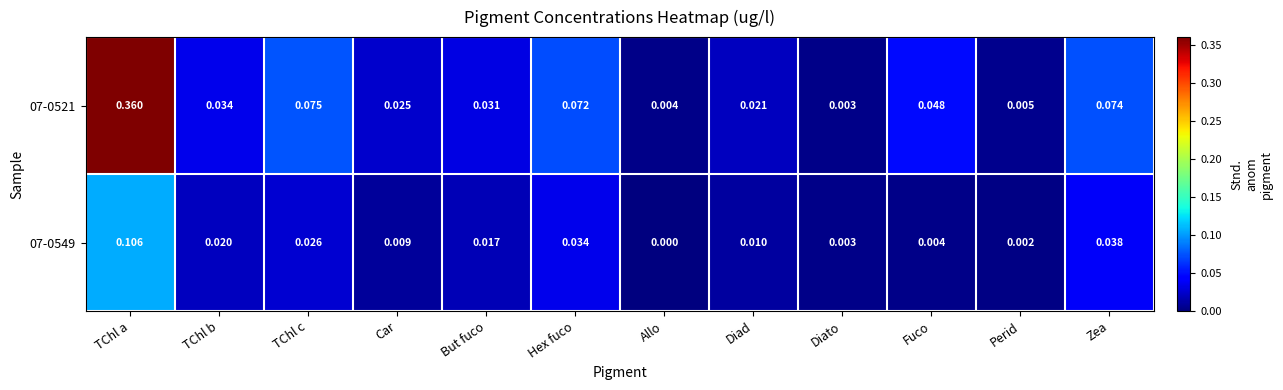

What is the total value across all series at TChl a?

0.5